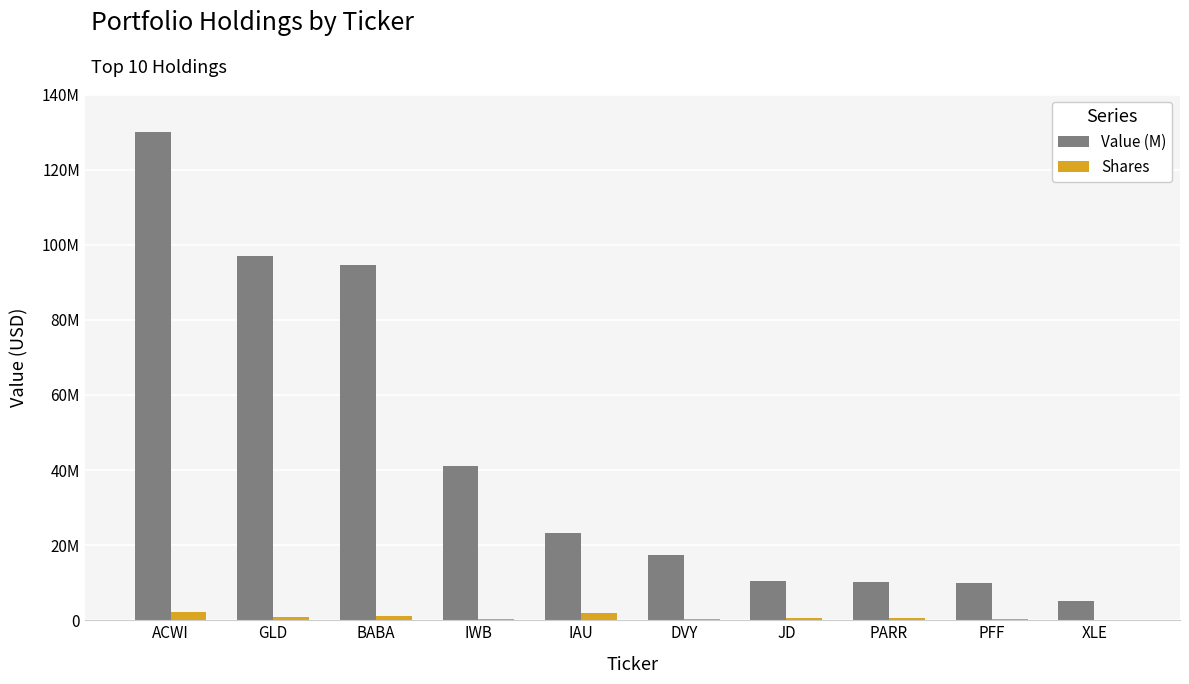

What is the lowest value of the Shares series?

74786